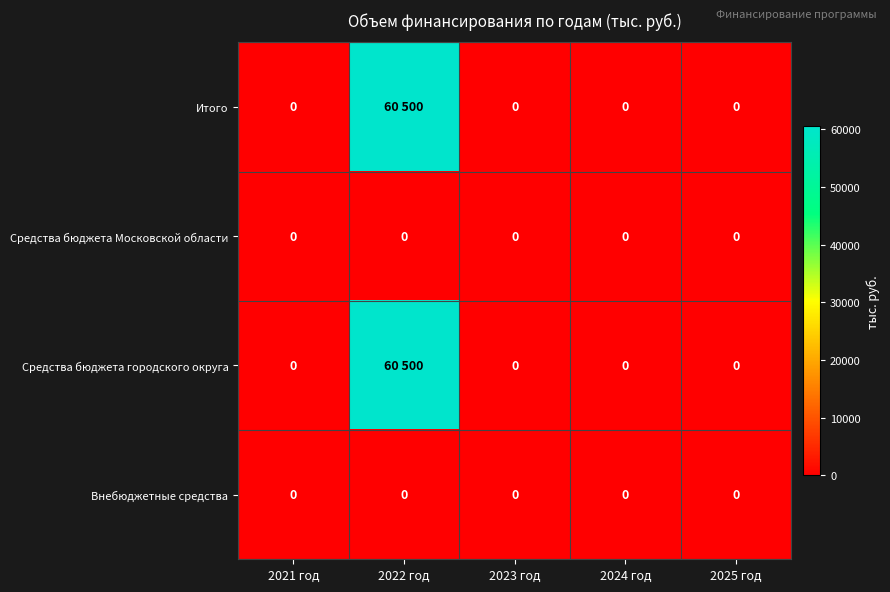

True or false: Внебюджетные средства has a value of 0 at 2025 год.

True